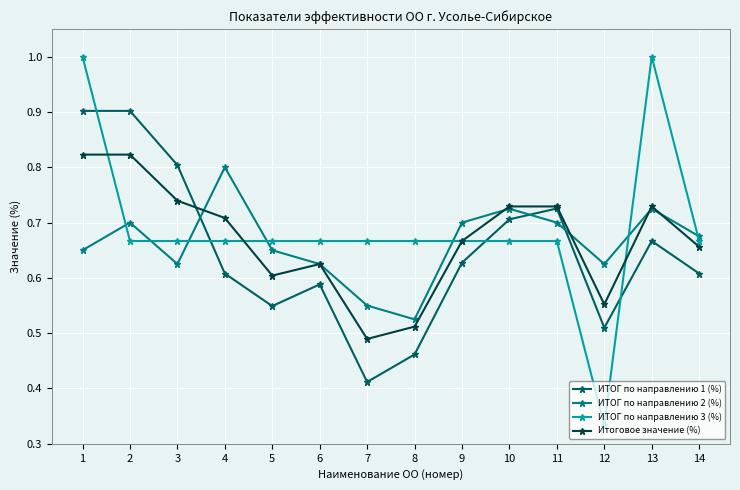

At which category does ИТОГ по направлению 2 (%) reach its first local valley?

3